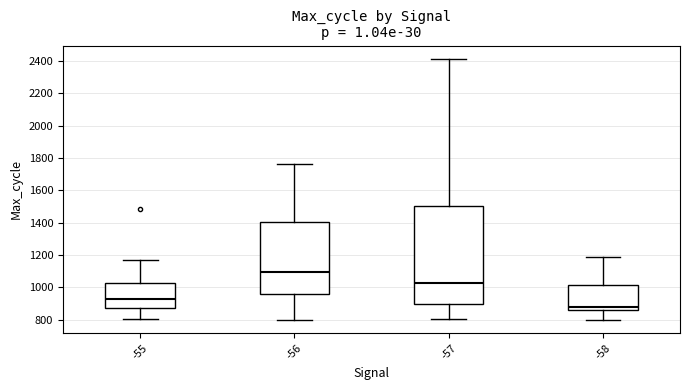

Where is the lower edge of the box at x = -55 on the y-axis? The values are not printed on the chart, so give them approximately, as read against the axis.

880